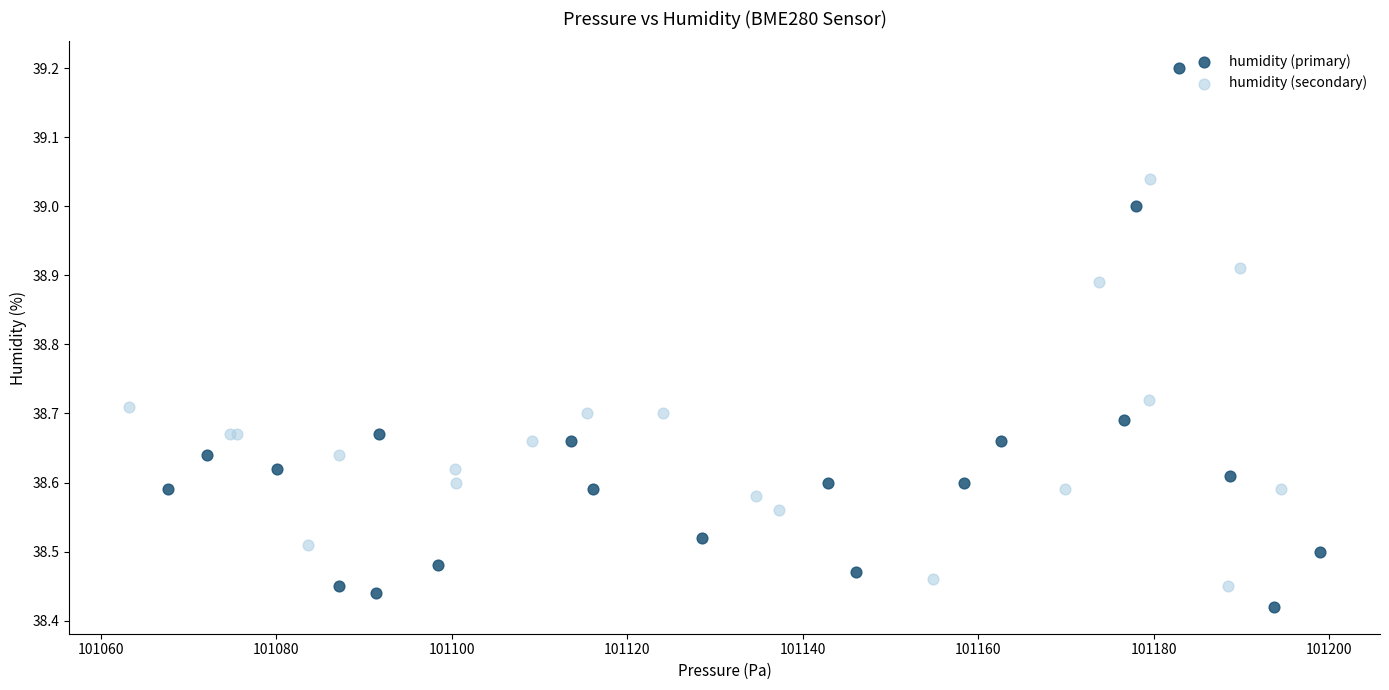

Which series contains the lowest Y value?

humidity (primary)